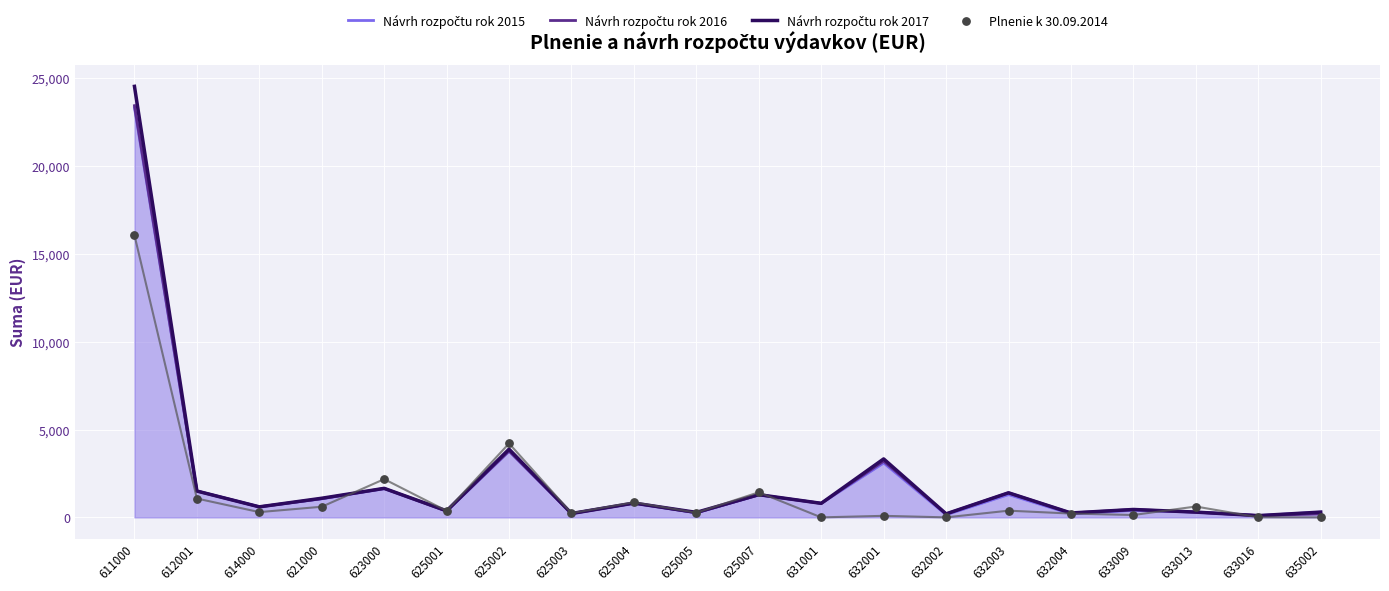

Which series has the largest total across all categories?

Návrh rozpočtu rok 2017